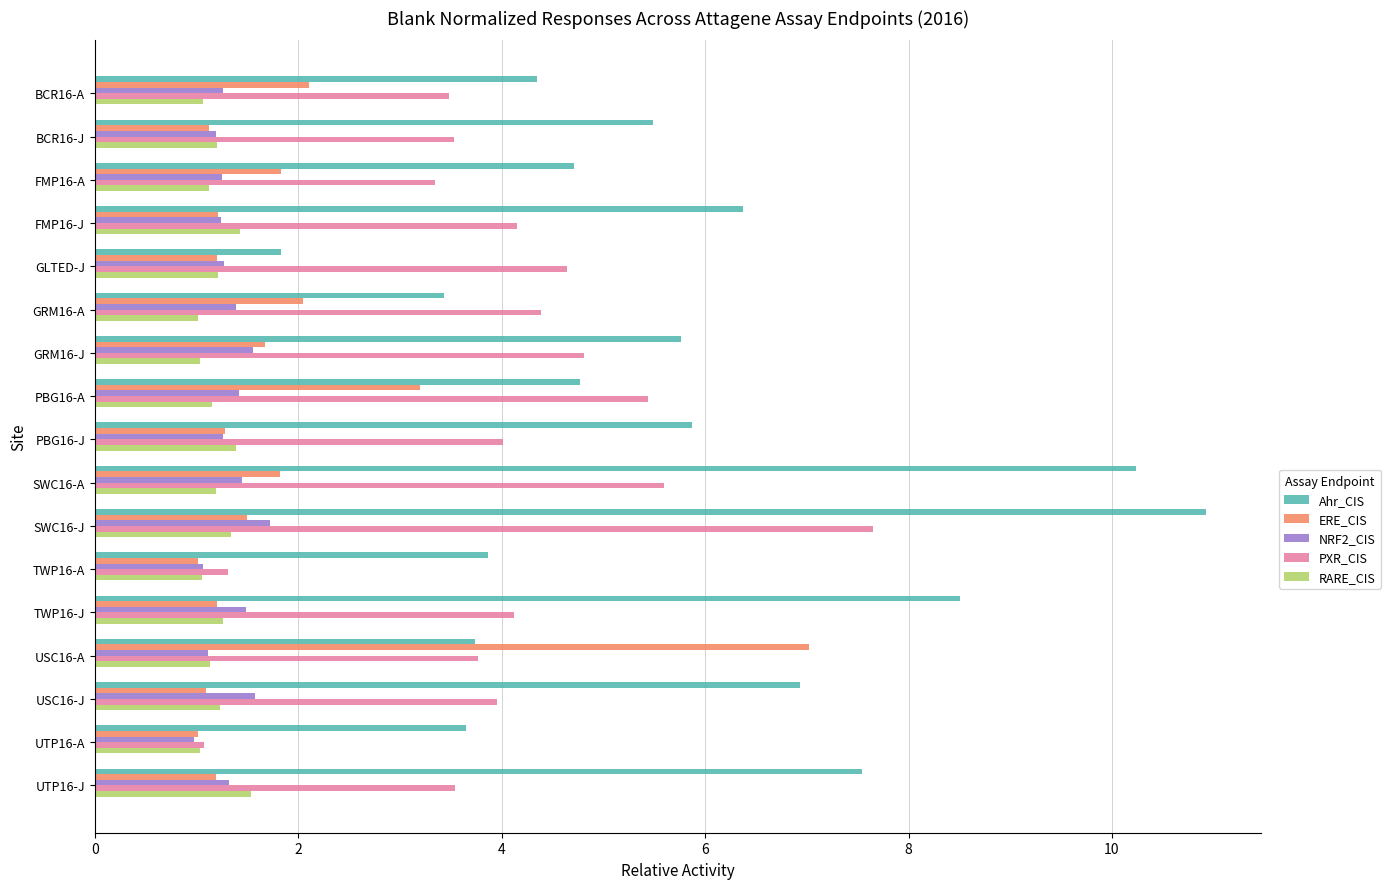

What is the average value of the RARE_CIS series?

1.2